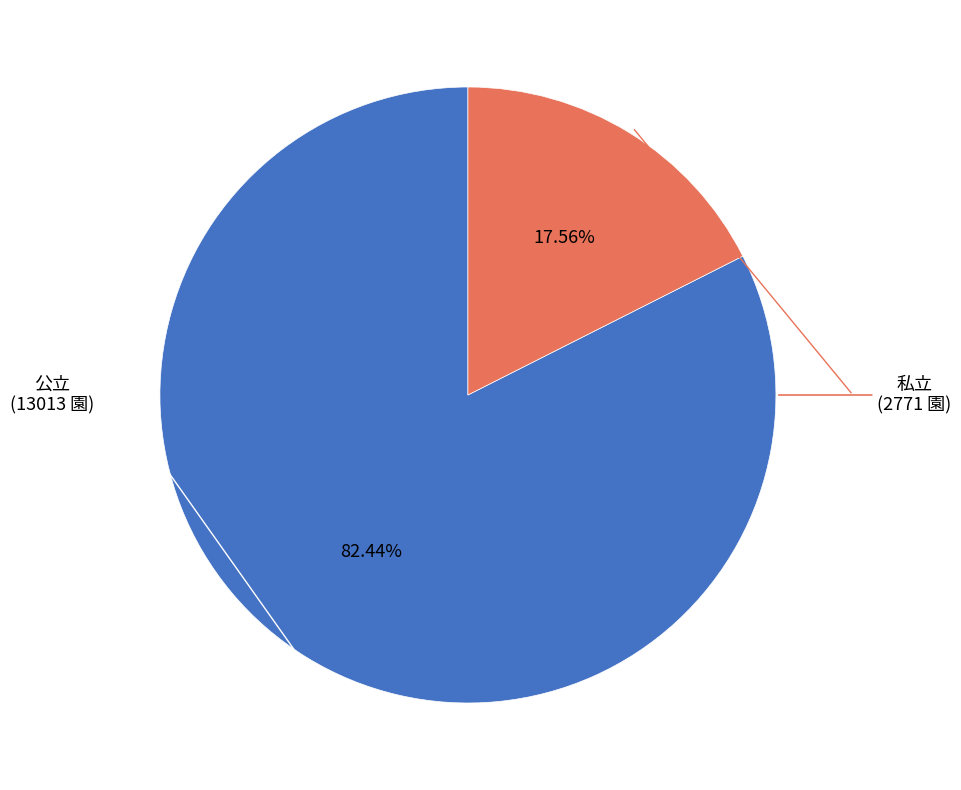

Does any single category account for the majority?

Yes